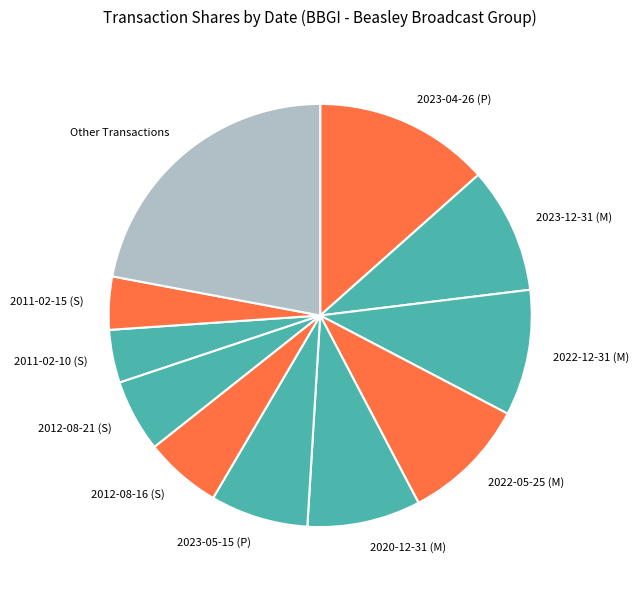

Count the number of slices in the pie.

11